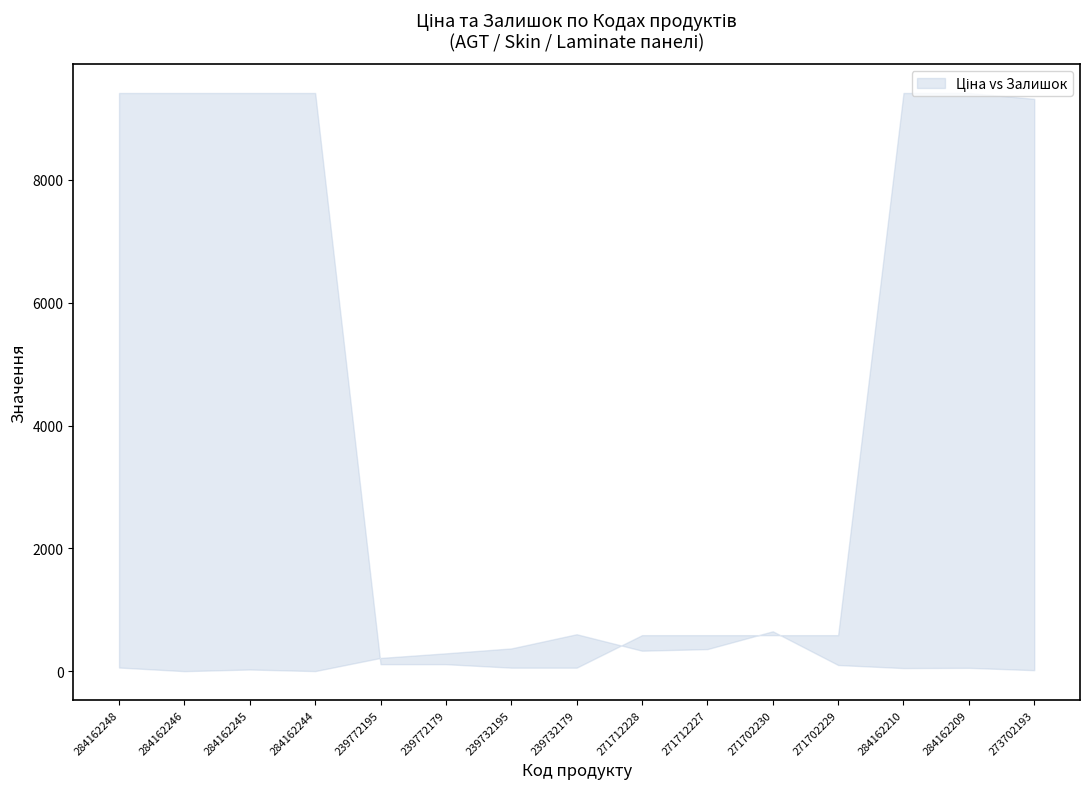

What is the value of the Залишок point at the 15th from the left?

16.0